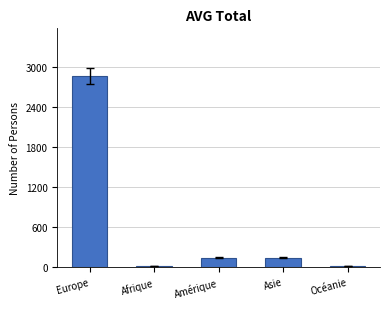

The value at Amérique is 31. True or false?

False